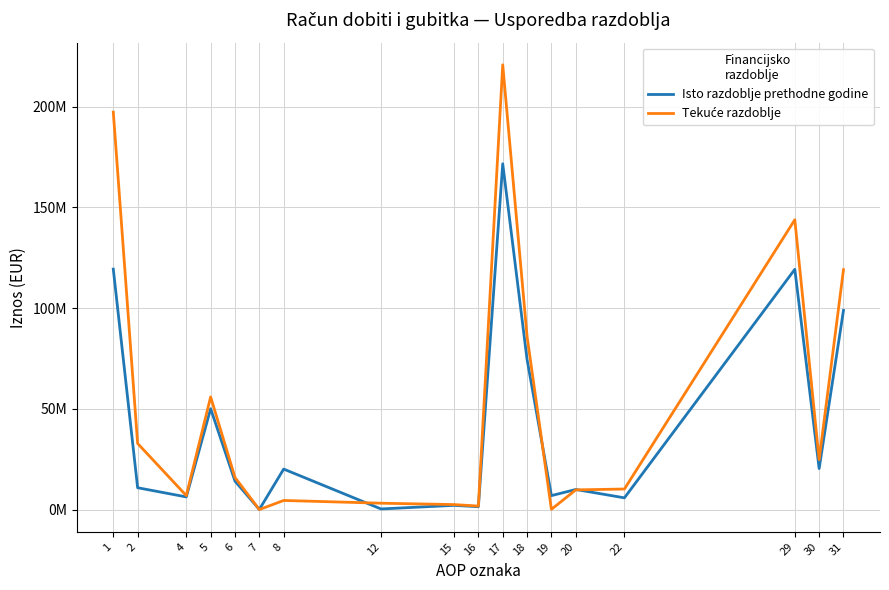

What is the lowest value of the Tekuće razdoblje series?

628